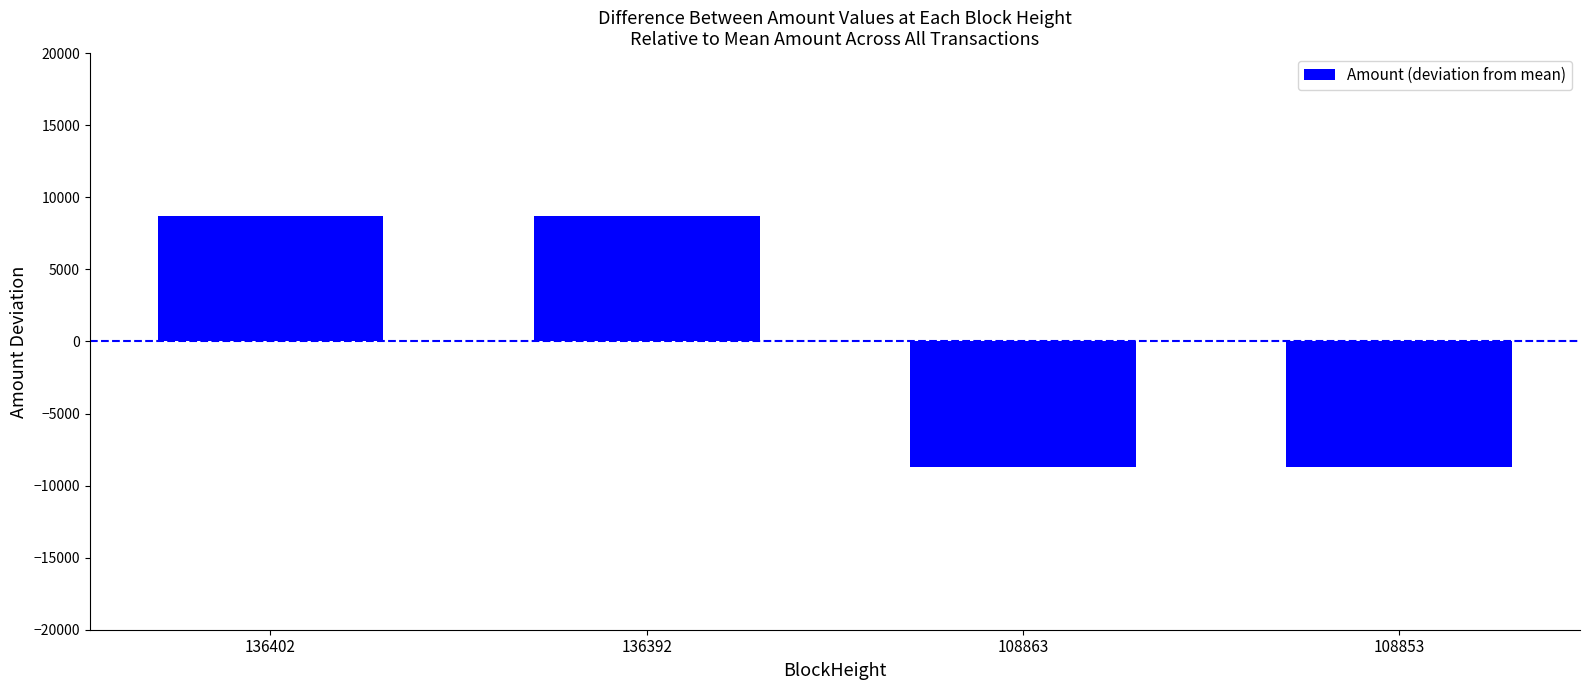

How many values exceed 8714?

2